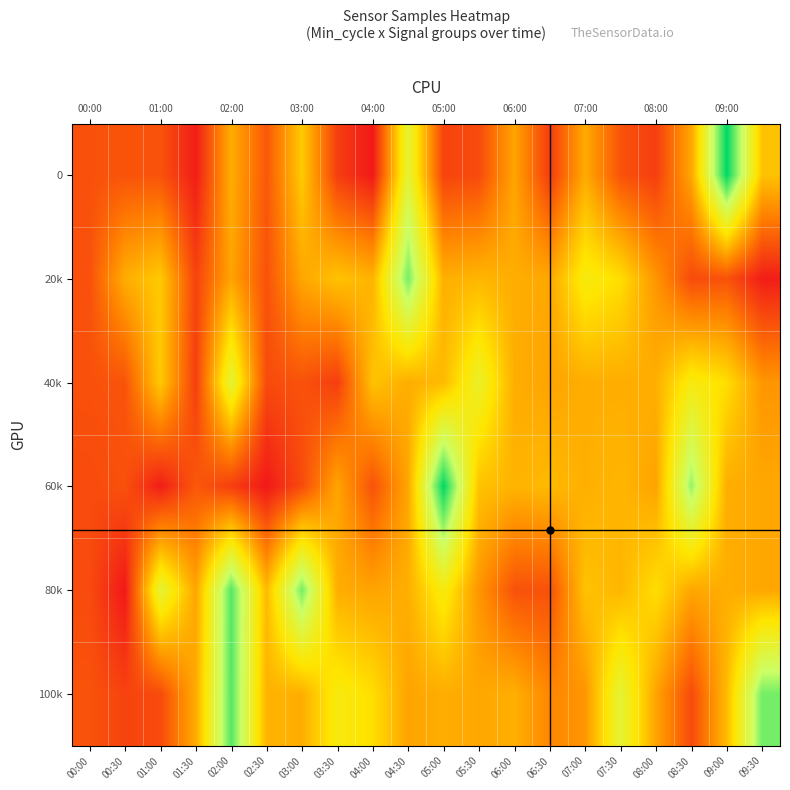

How many series are shown in this chart?

6